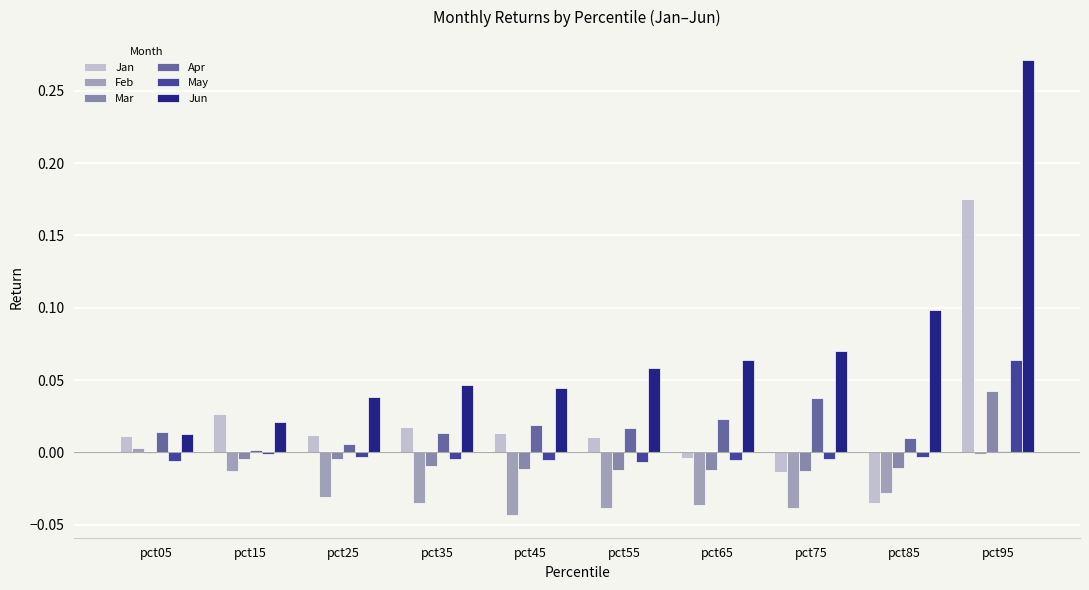

Count the number of data series in this chart.

6